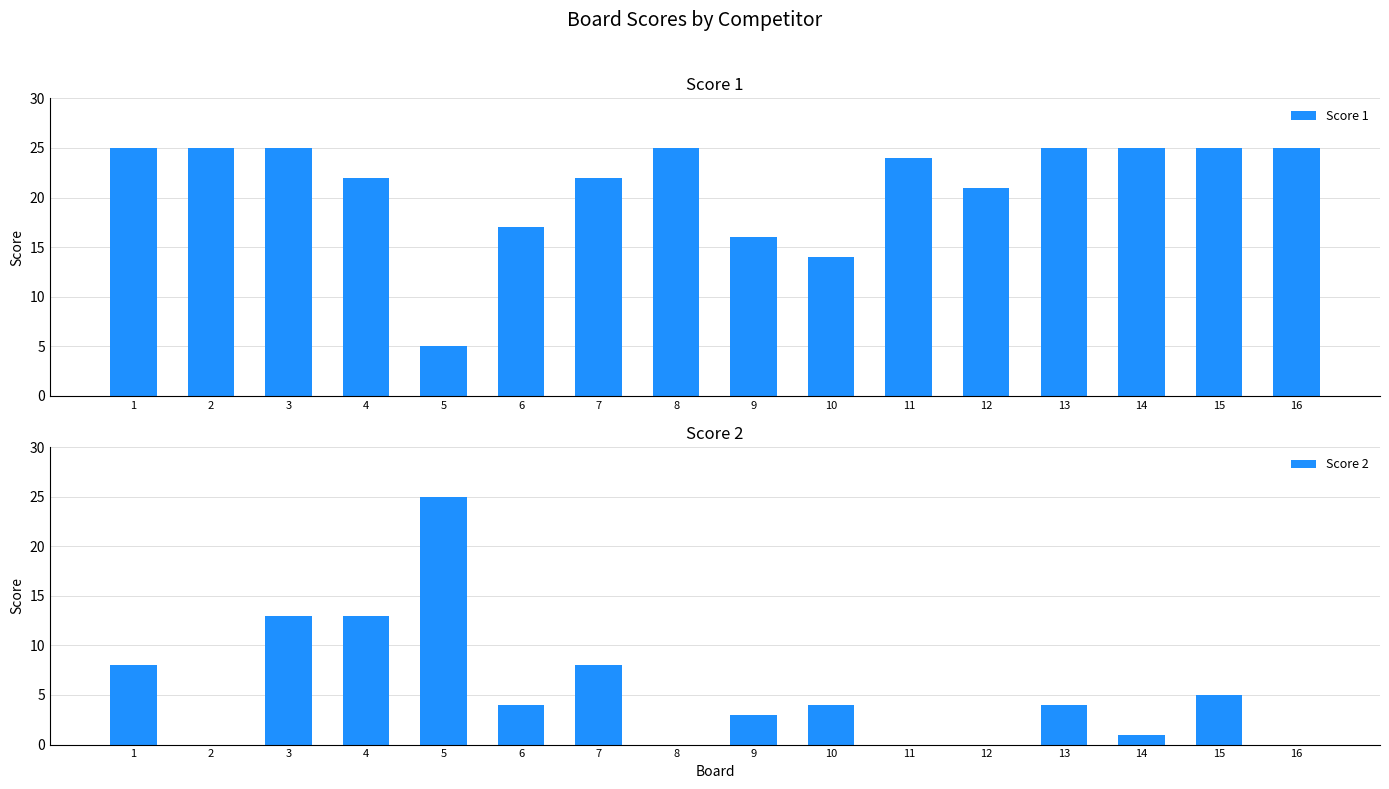

Is the value of Score 1 at 6 greater than the value of Score 2 at 10?

Yes